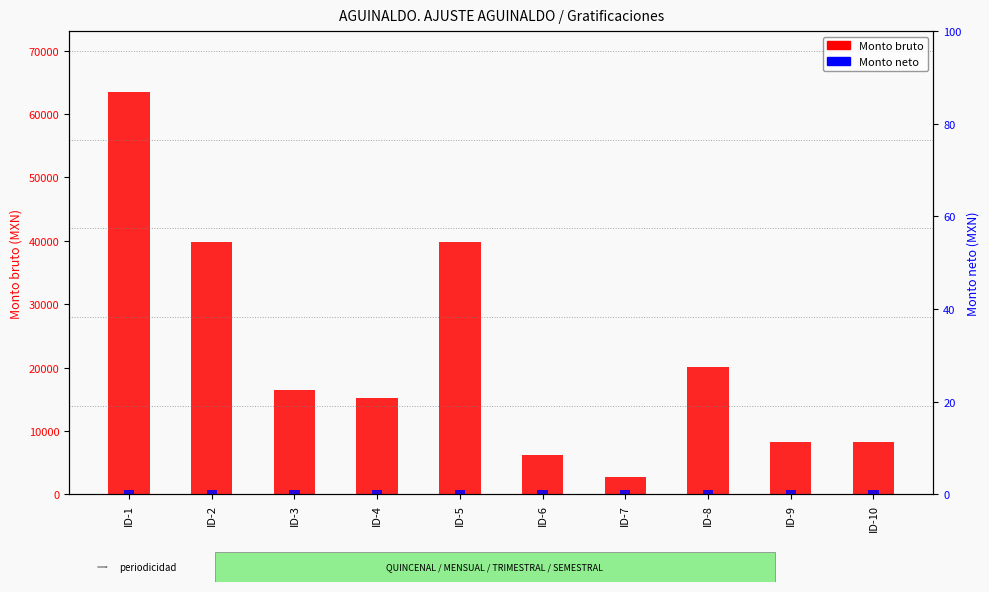

What is the value of the Monto neto bar at the 7th from the left?

1.0